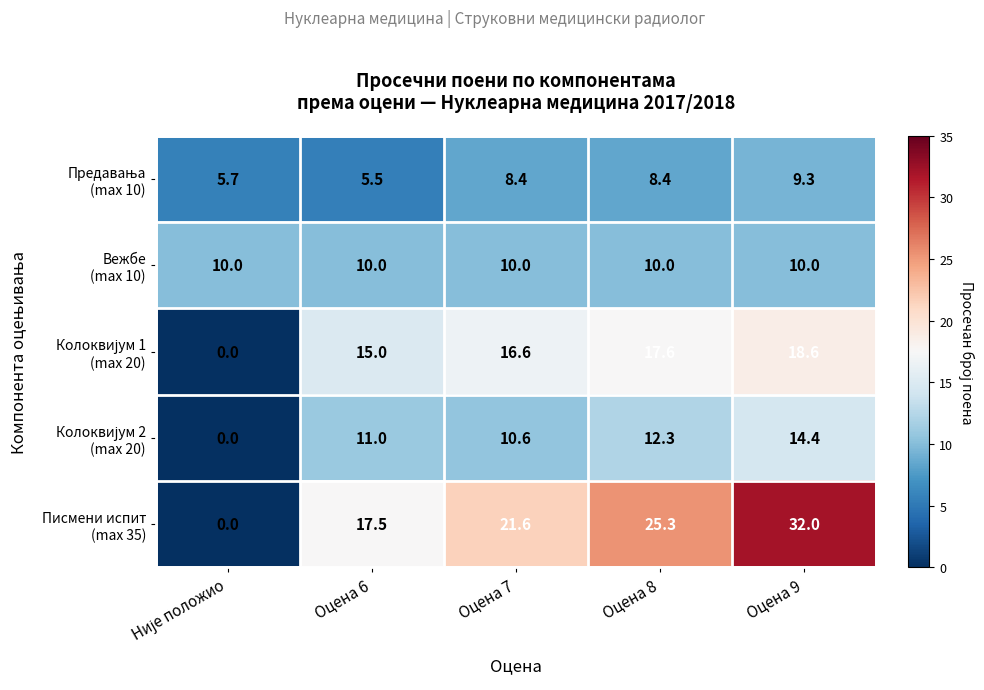

What is the spread (max minus min) of values at Оцена 6?

12.0